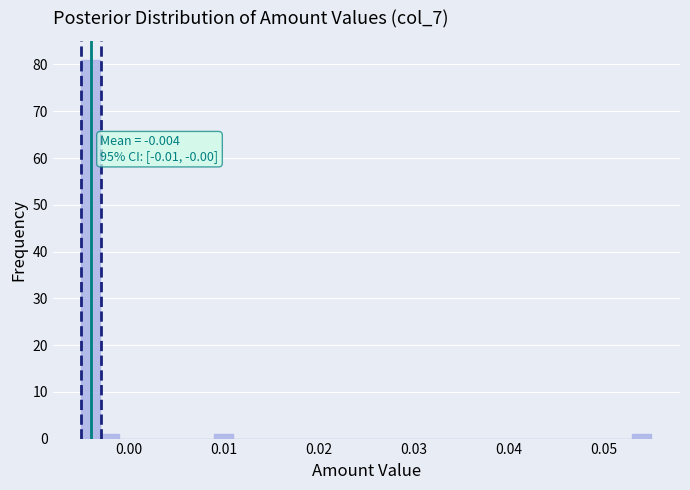

Around what value on the x-axis is the tallest bar? Give the approximate position of its centre, as read against the axis.

-0.004